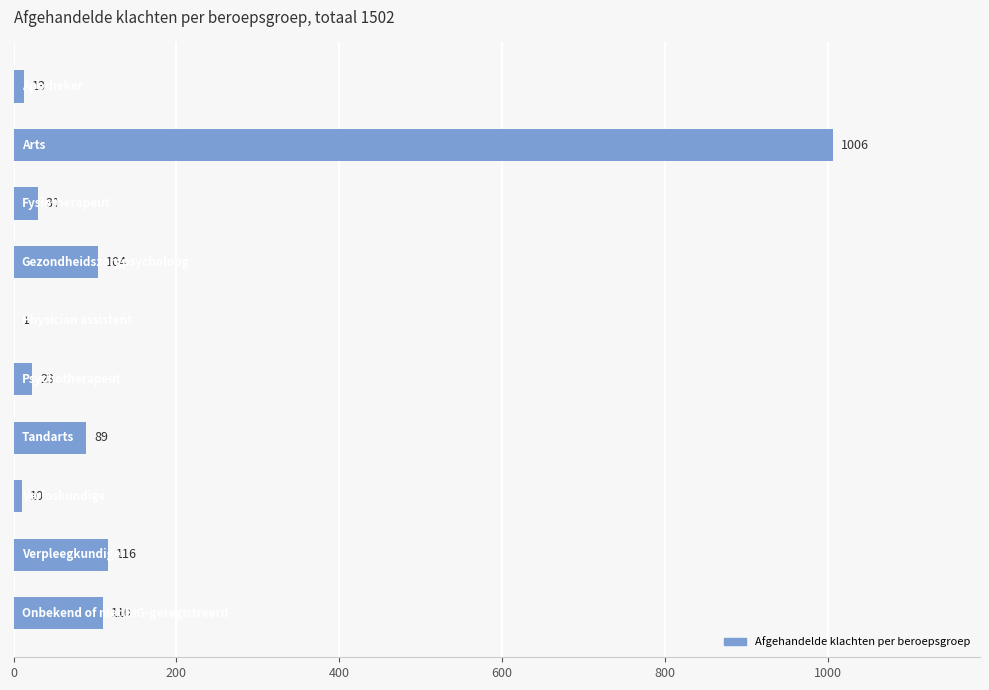

What is the maximum value shown in the chart?

1006